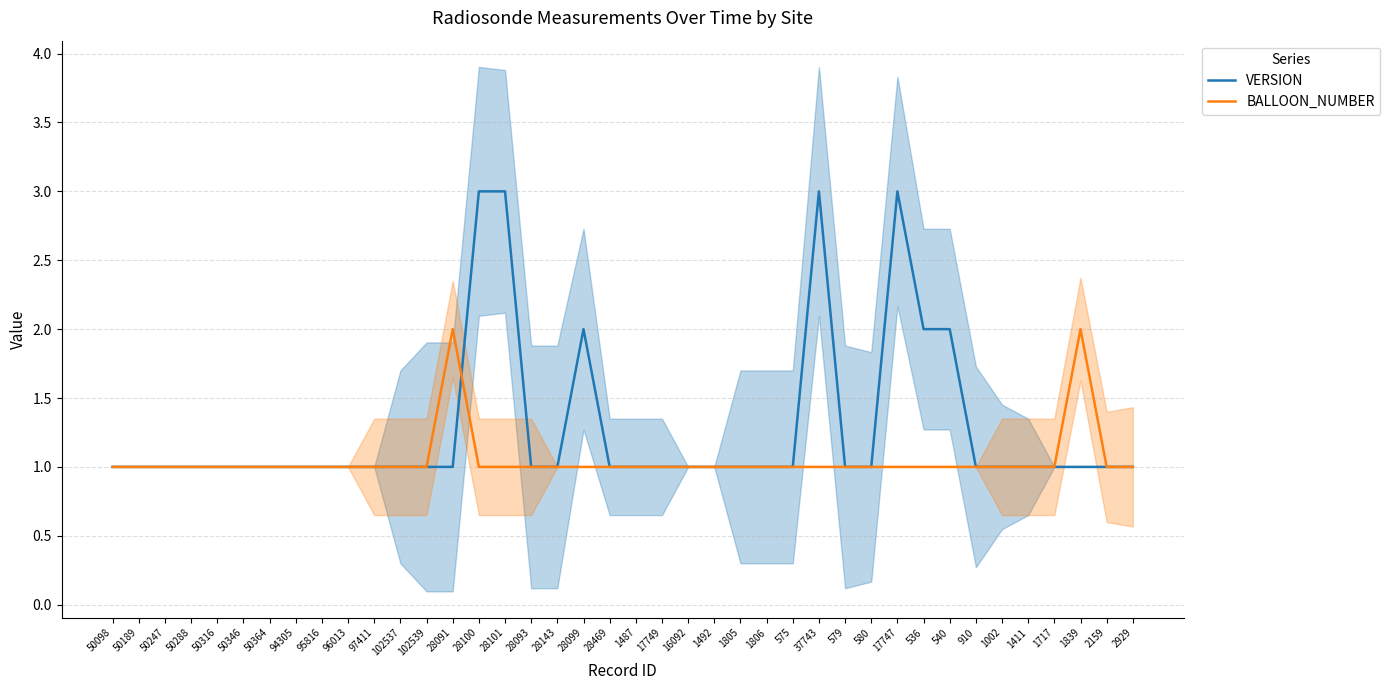

What is the minimum value for VERSION?

1